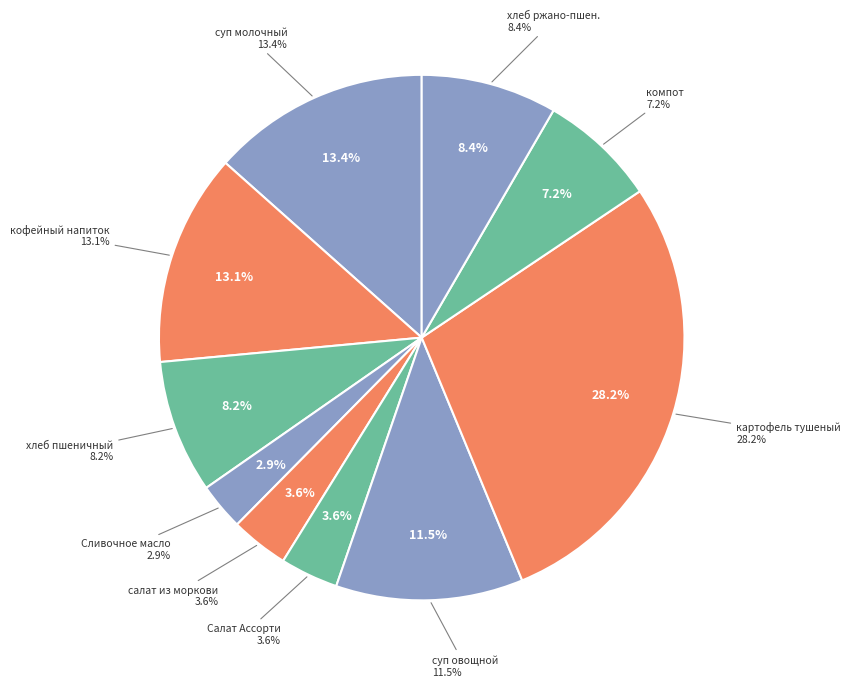

True or false: кофейный напиток accounts for 25% of the total.

False